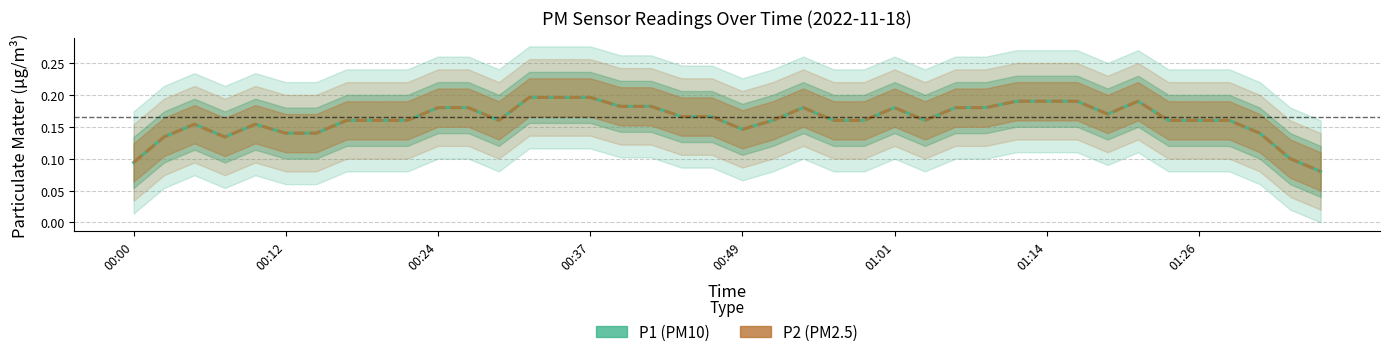

At how many categories does at least one series exceed 0?

40